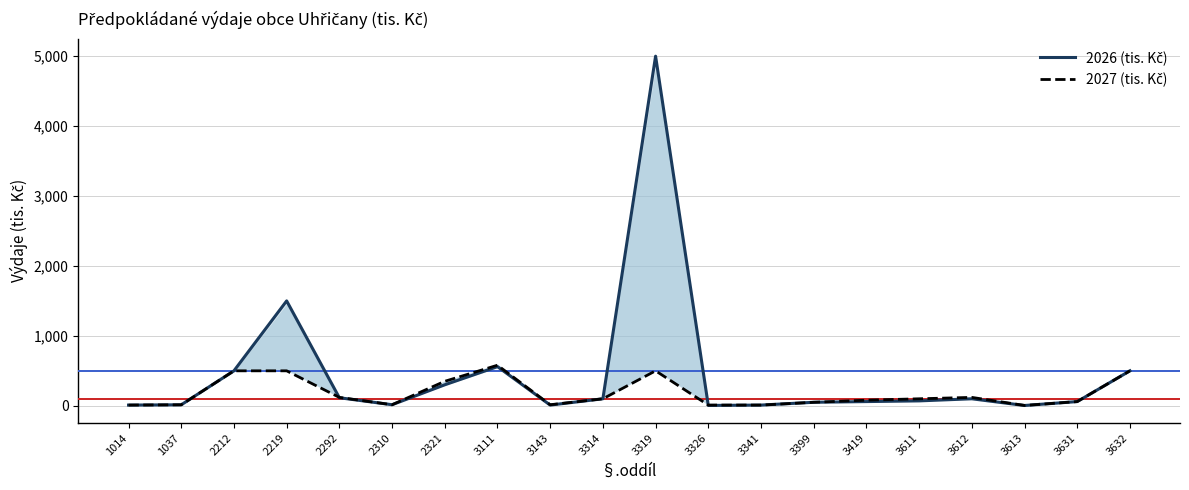

The value of 2026 (tis. Kč) at 3611 is 70. True or false?

True